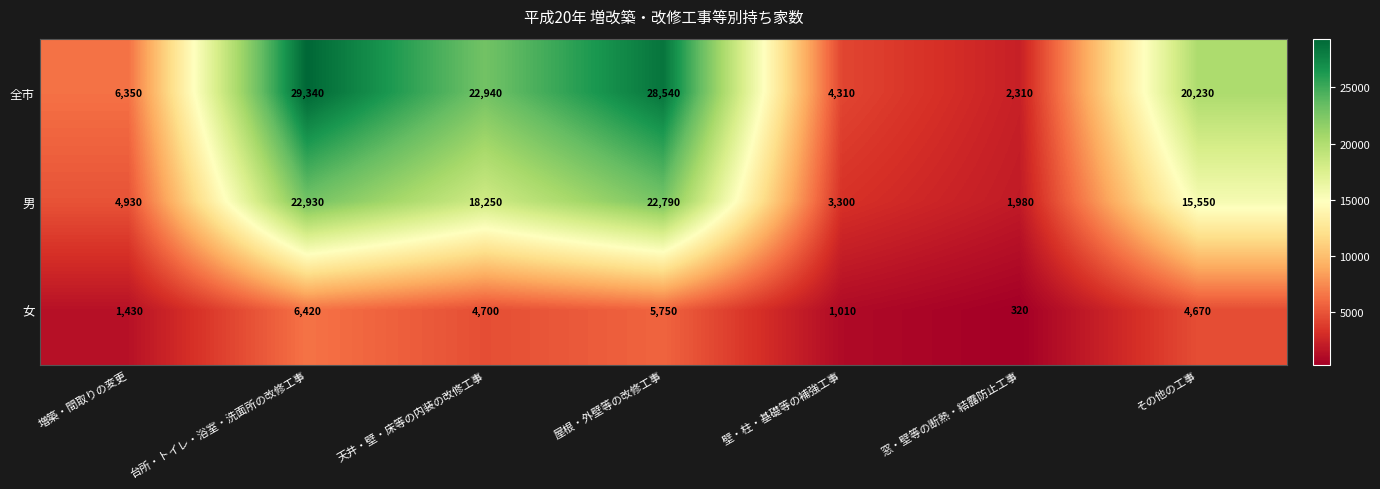

What is the difference between the maximum and minimum values in the 全市 series?

27030